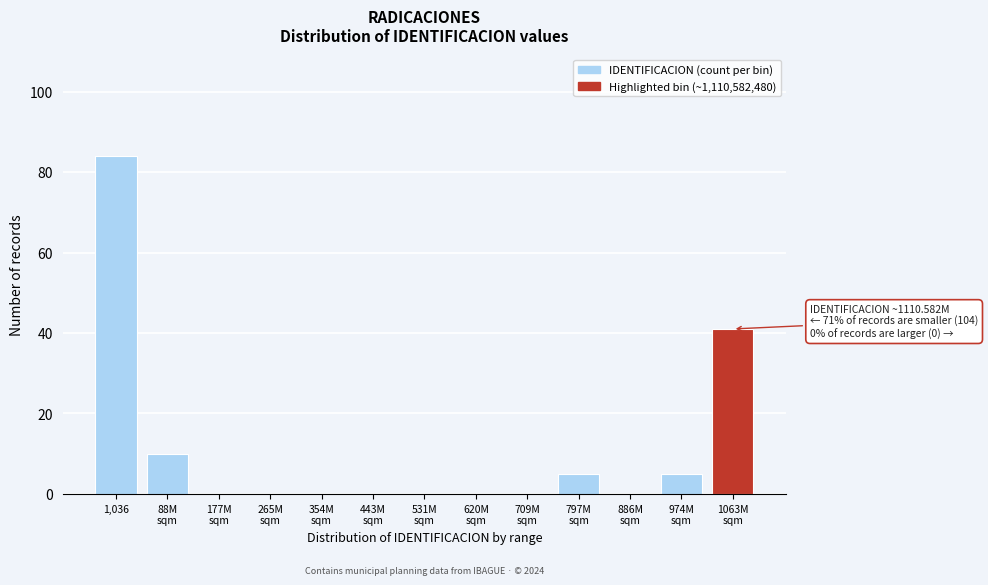

What is the greatest value displayed?

84